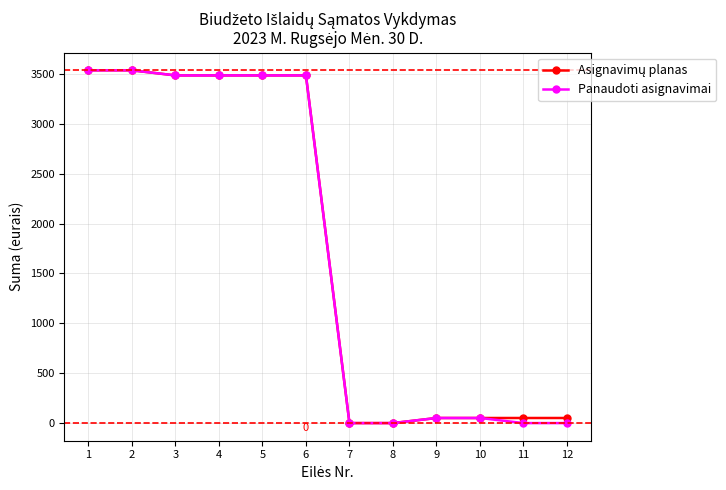

At how many categories does at least one series exceed 763?

6